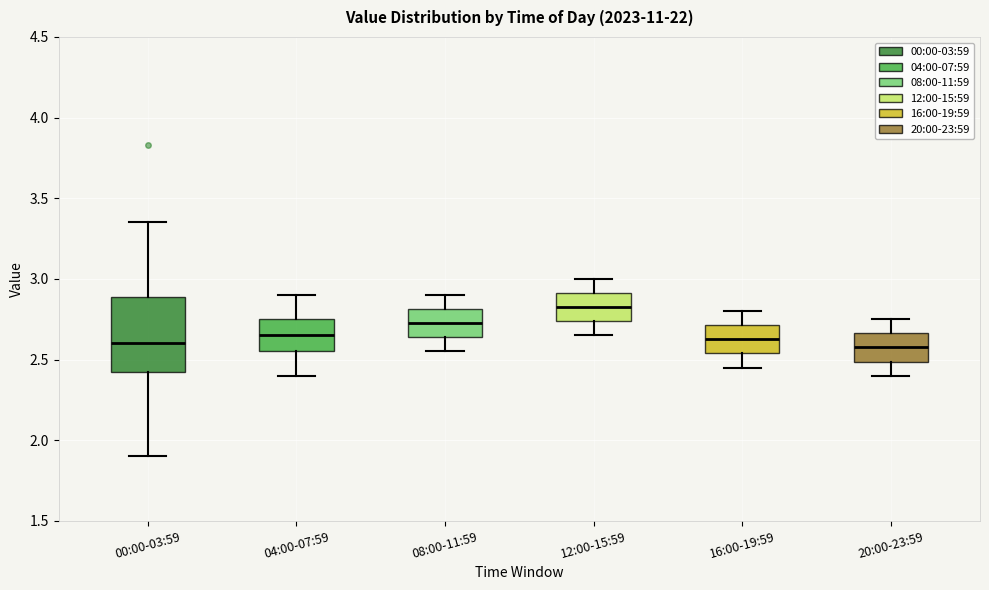

Where is the upper edge of the box for 04:00-07:59 on the y-axis? The values are not printed on the chart, so give them approximately, as read against the axis.

2.75